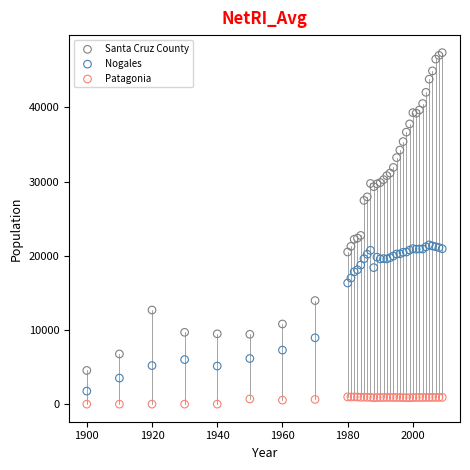

Which series reaches the minimum Y coordinate?

Patagonia